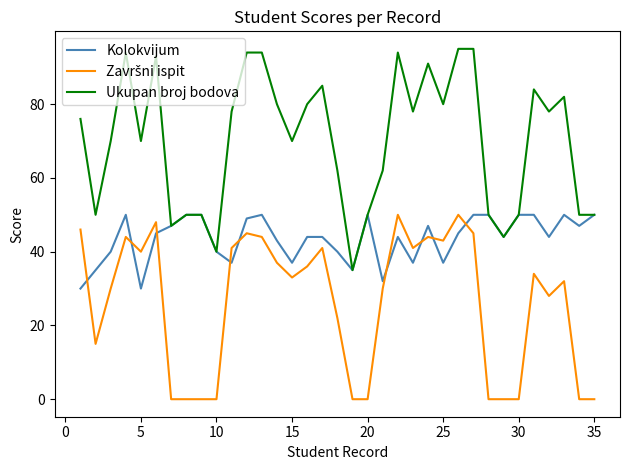

Which series has the widest spread of values?

Ukupan broj bodova